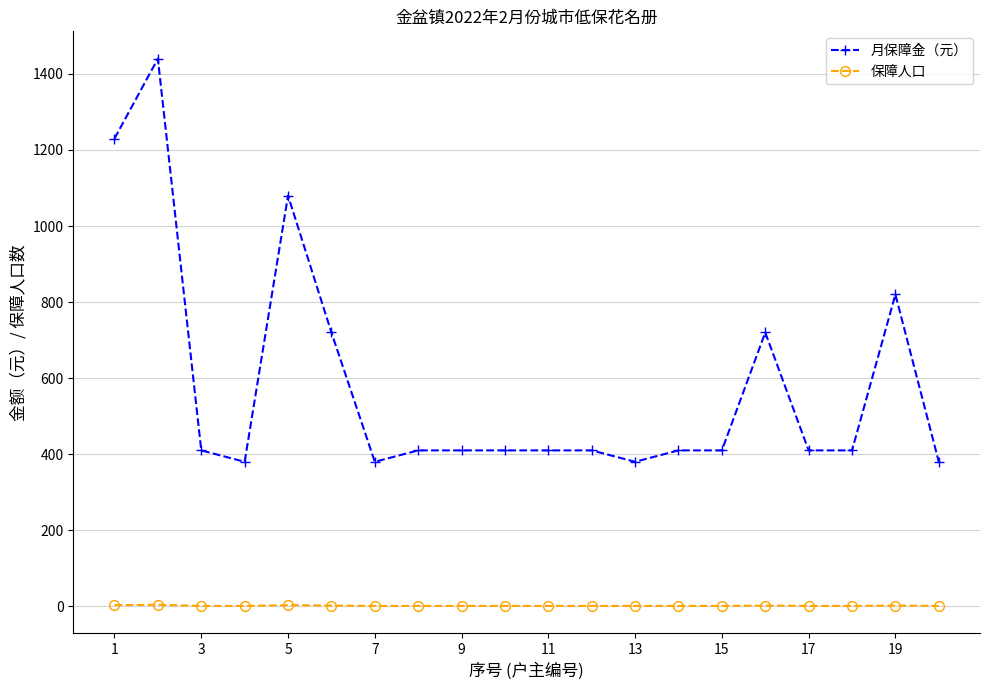

Rank the series by their maximum value, from lowest to highest.

保障人口, 月保障金（元）